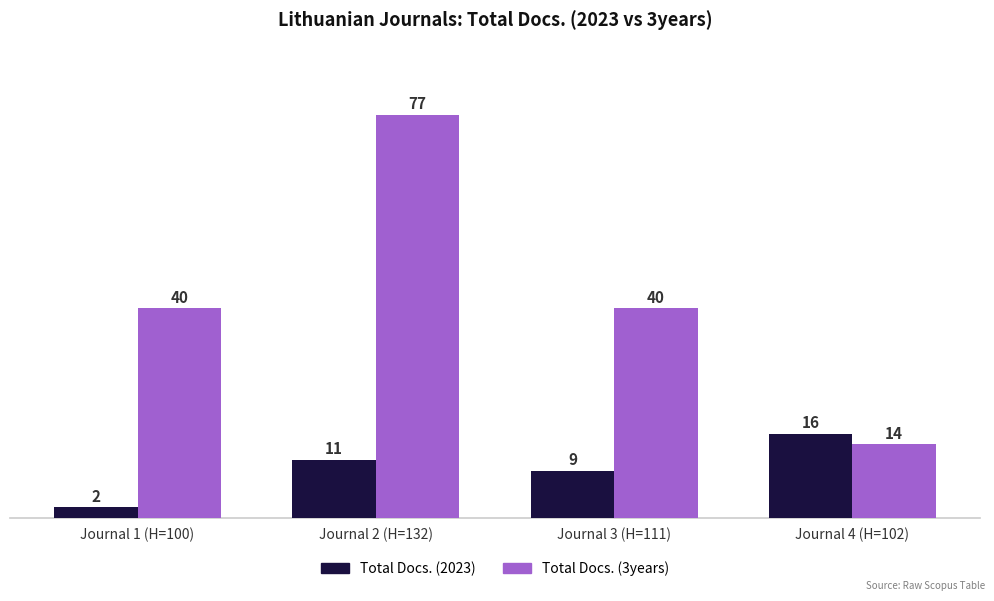

Is it true that Total Docs. (3years) equals 67 at Journal 1 (H=100)?

False